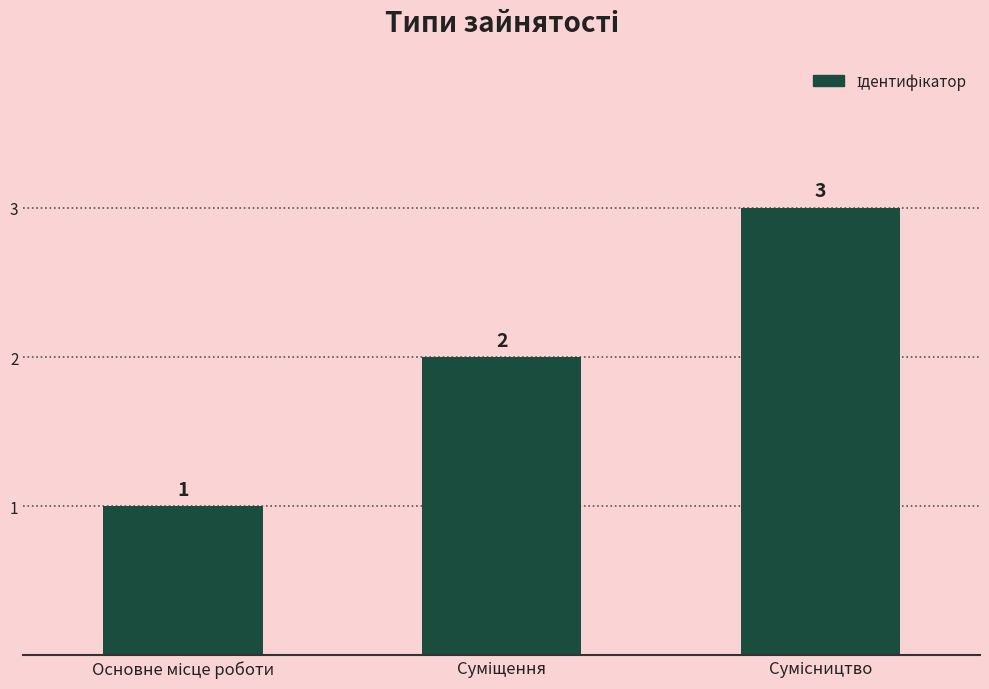

What is the maximum value shown in the chart?

3